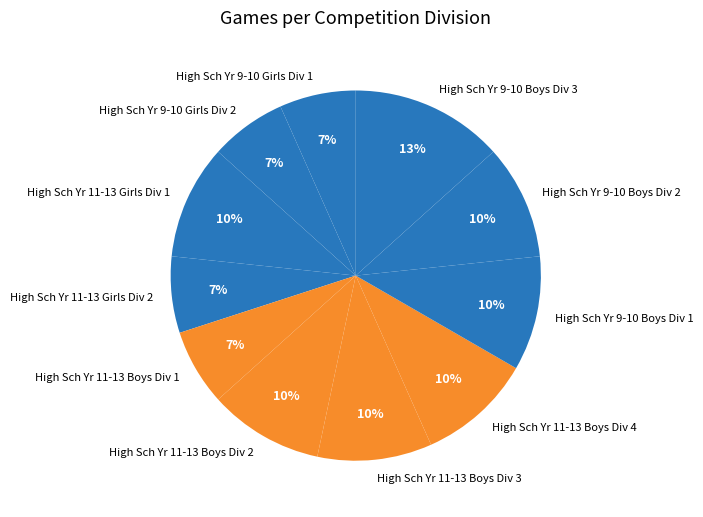

Do High Sch Yr 11-13 Girls Div 1 and High Sch Yr 9-10 Girls Div 1 together represent more than half of the pie?

No